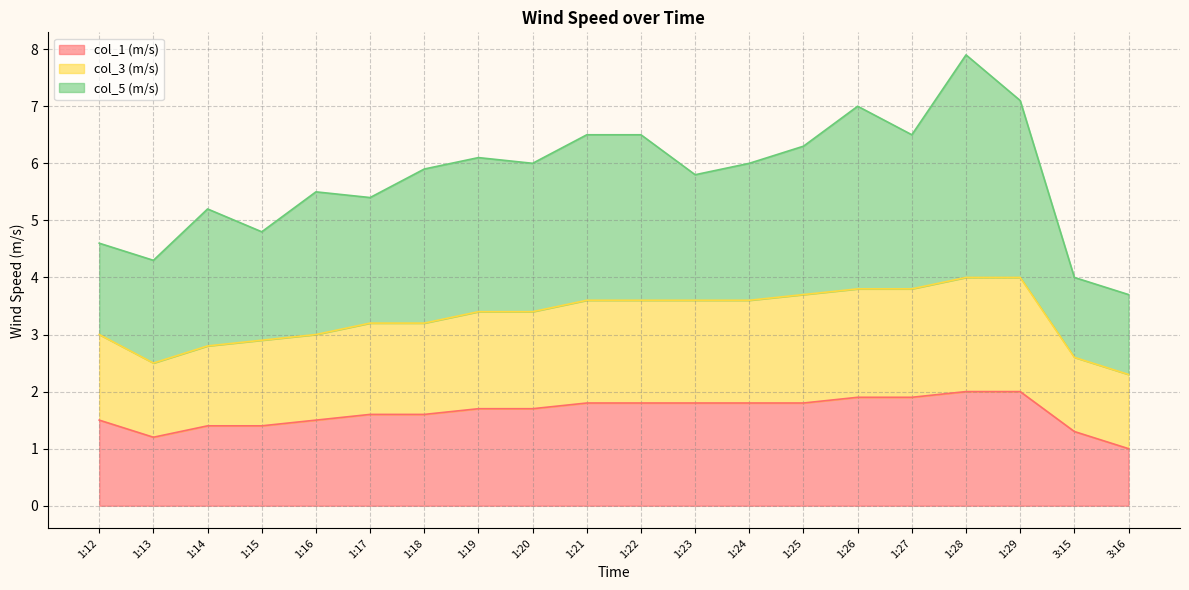

What is the minimum value for col_1 (m/s)?

1.0